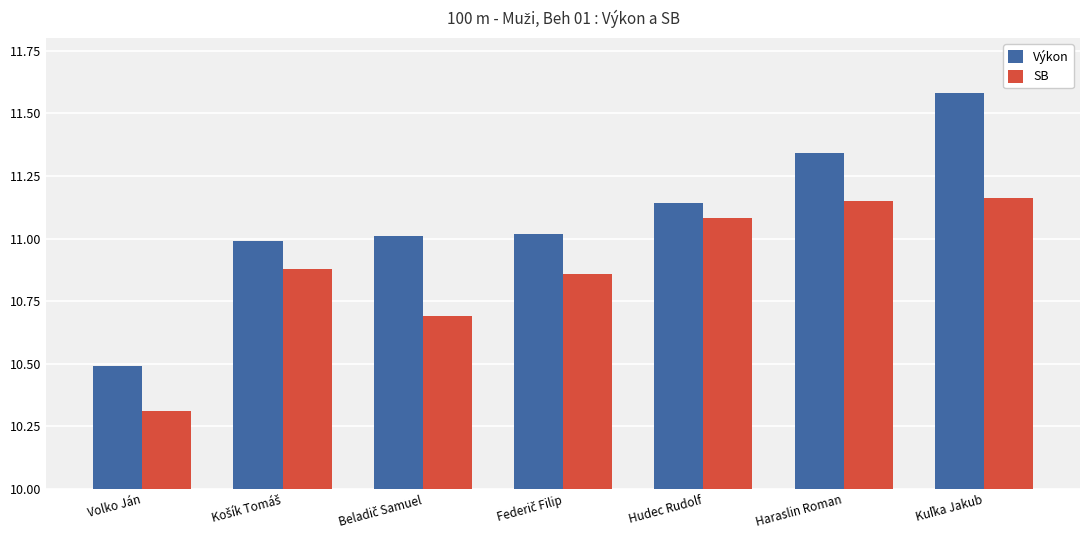

List the series in order of their overall mean, highest first.

Výkon, SB